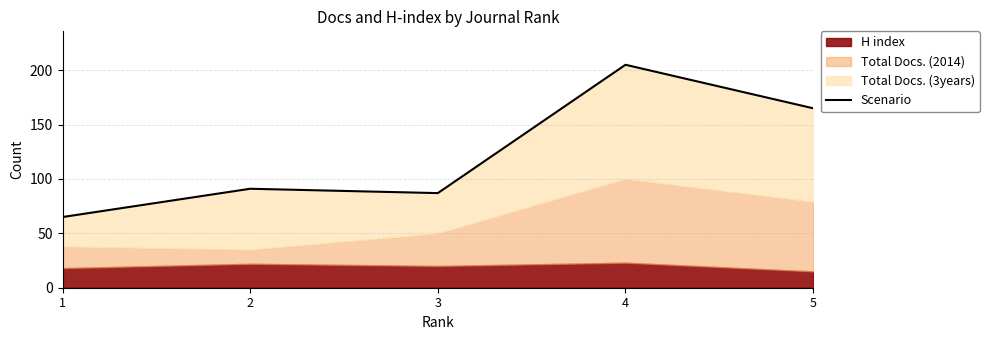

Is it true that the value at 2 is 35?

False